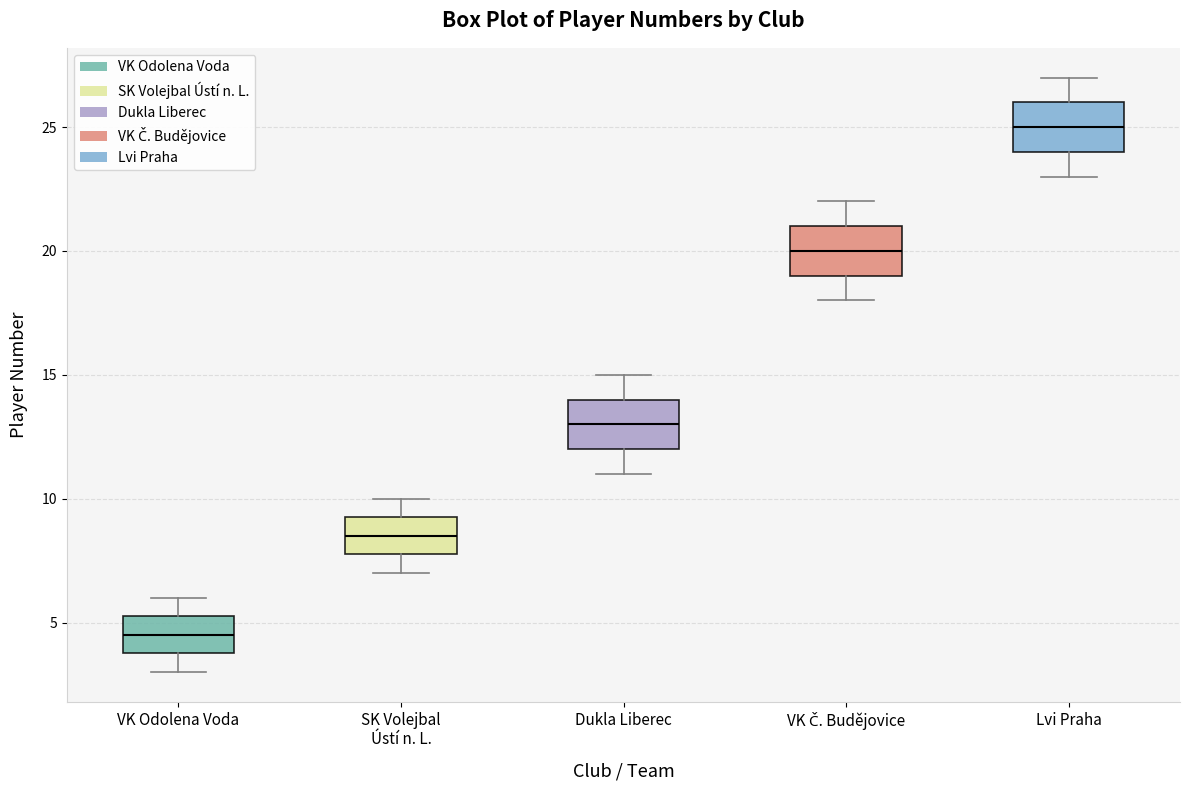

Where does the upper whisker of the box for SK Volejbal Ústí n. L. end on the y-axis? The values are not printed on the chart, so give them approximately, as read against the axis.

10.0